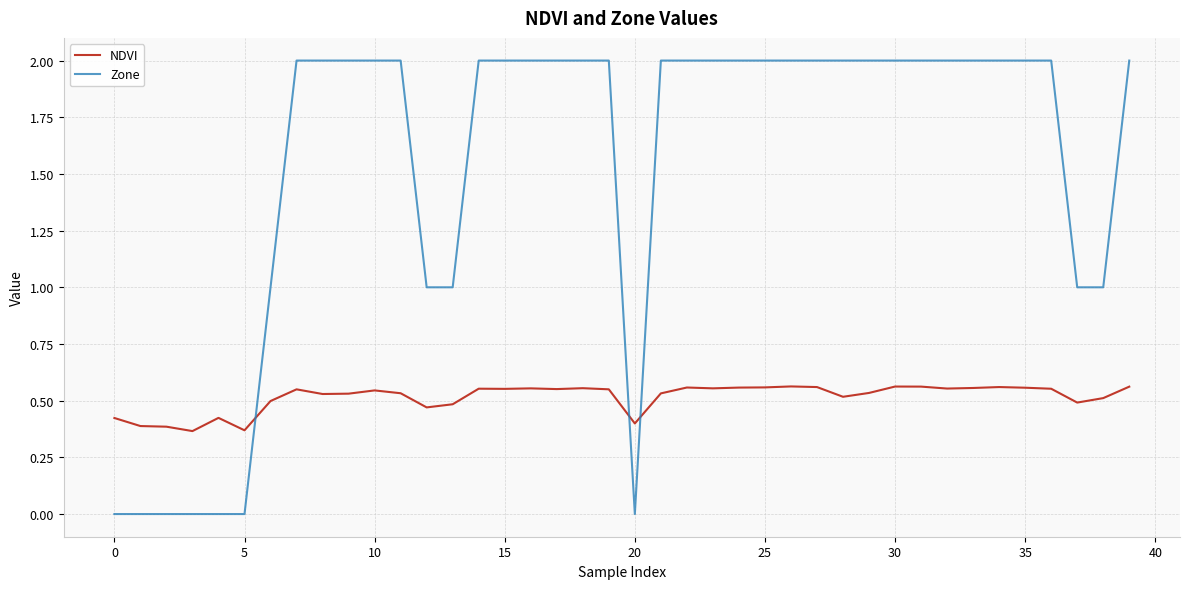

True or false: NDVI and Zone intersect in this chart.

True